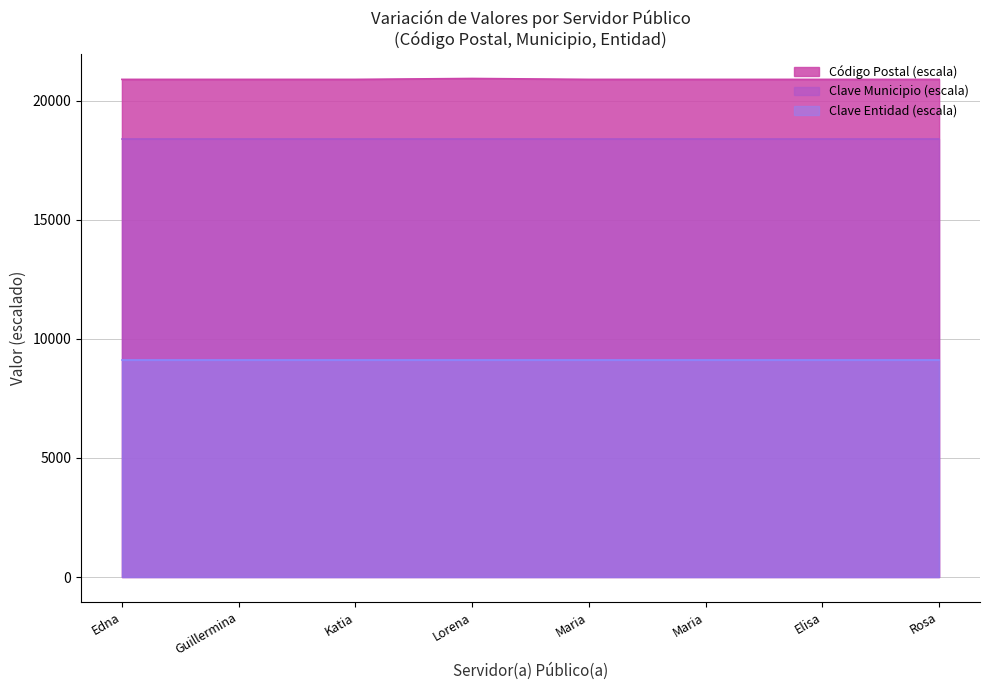

The value at Guillermina is 20900.0. True or false?

True